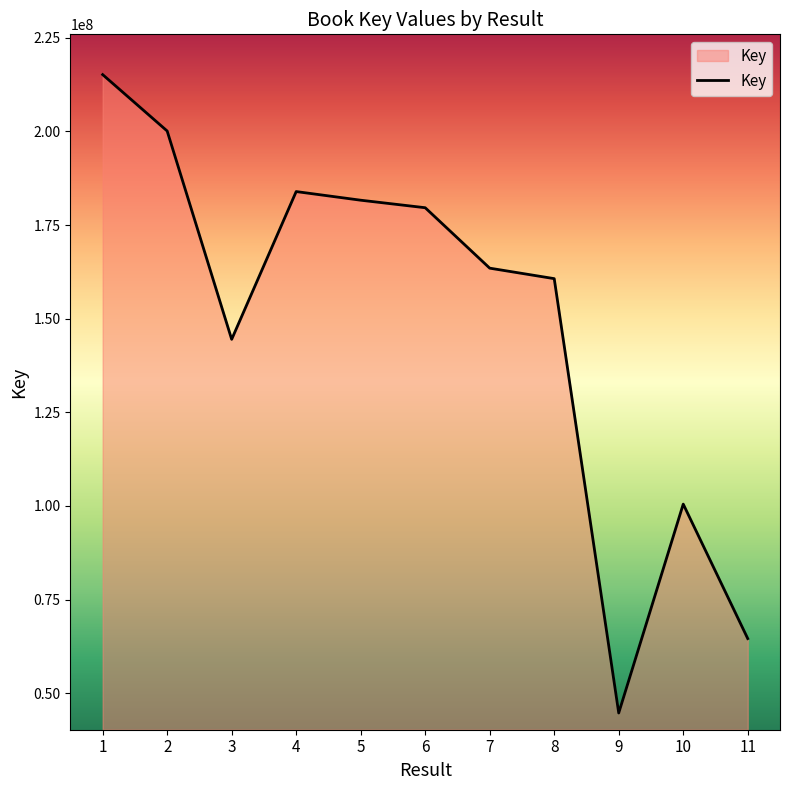

Approximately how many times larger is the value at 5 compared to 2?

0.9